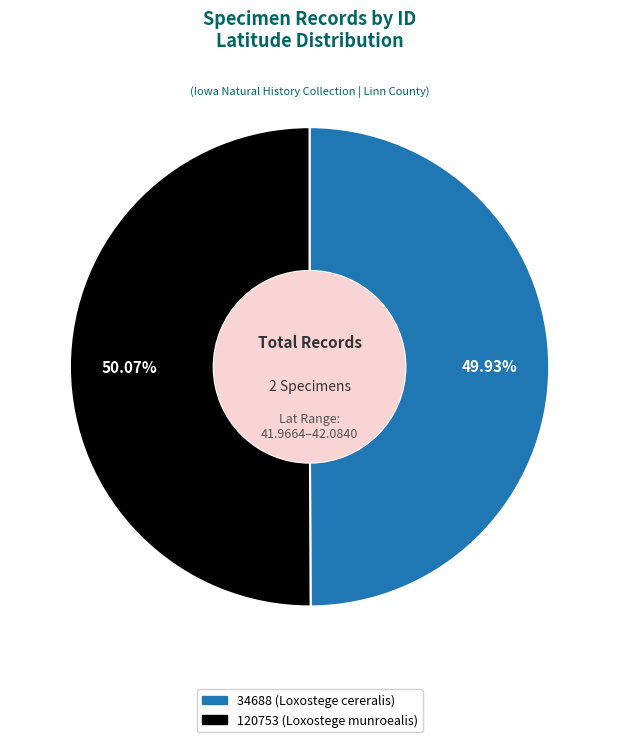

What percentage is the 120753 (Loxostege munroealis) slice, to the nearest percent?

50%